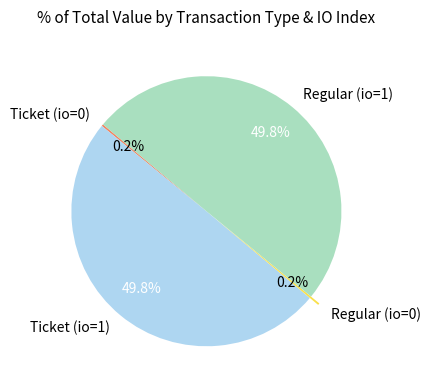

What percentage is the Regular (io=1) slice, to the nearest percent?

50%